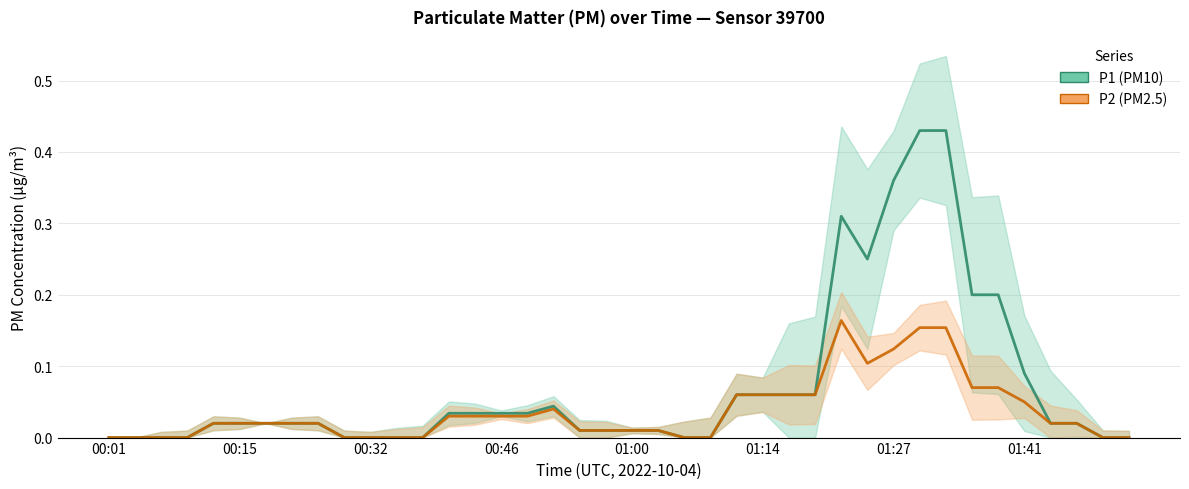

What is the highest value of the P2 (PM2.5) series?

0.2